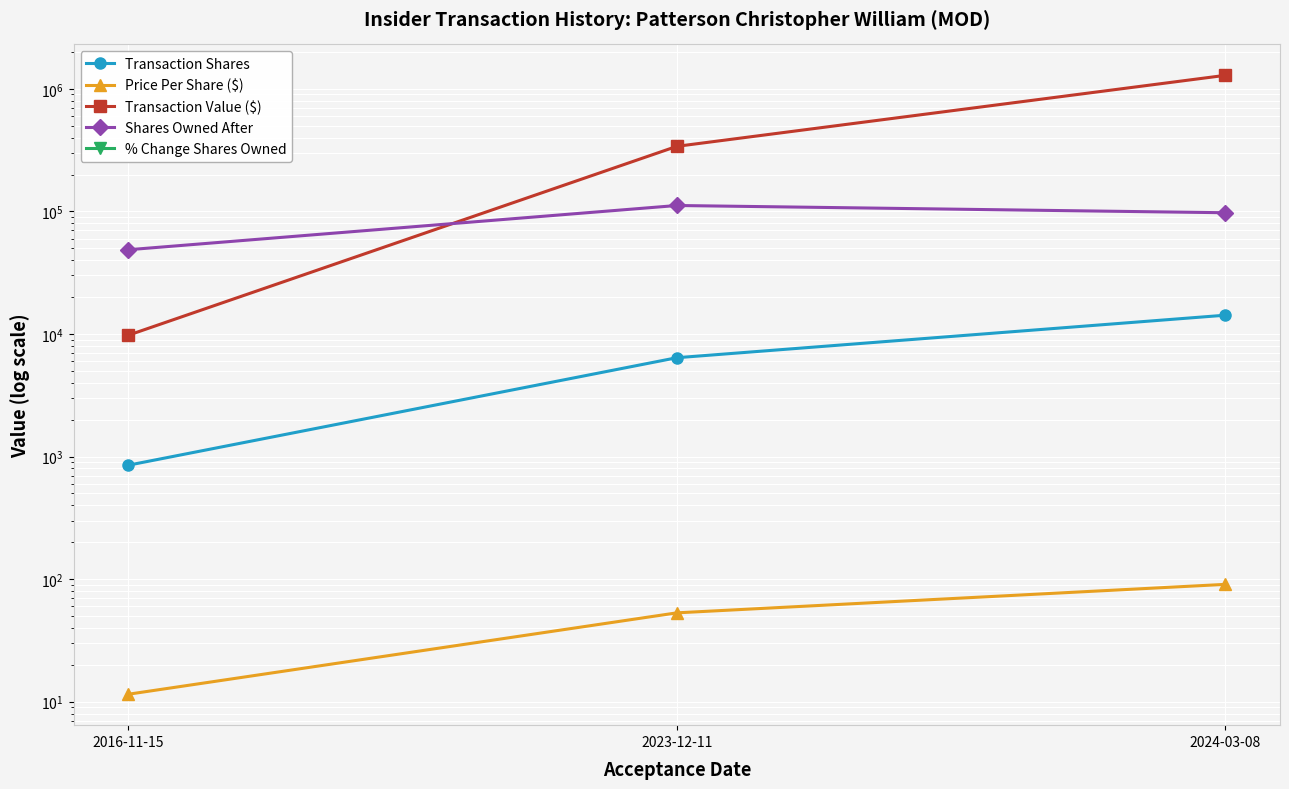

How many data points does each series have?

3